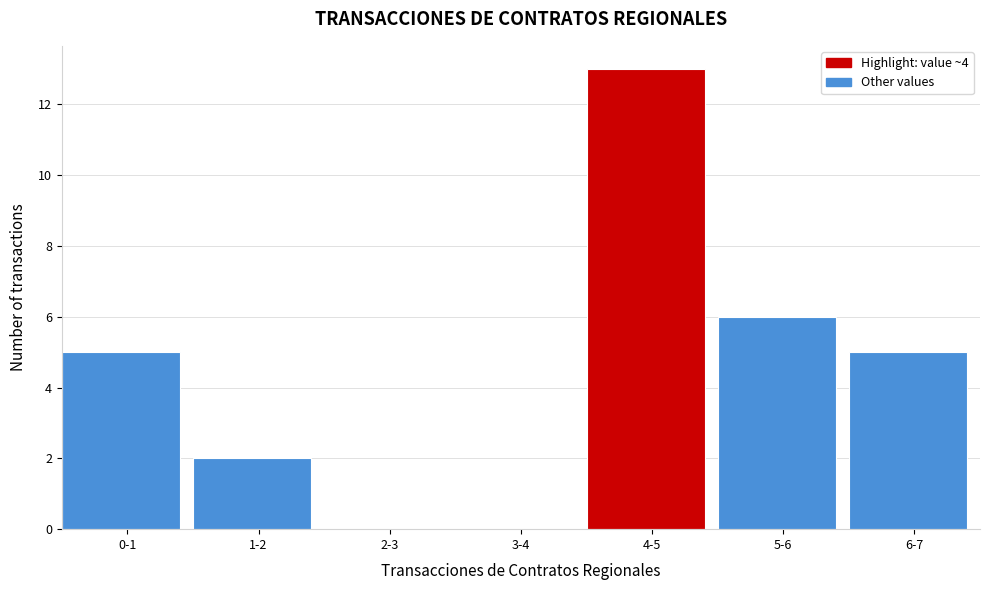

Reading left to right, extract all data points from this chart.

0-1=5	1-2=2	2-3=0	3-4=0	4-5=13	5-6=6	6-7=5